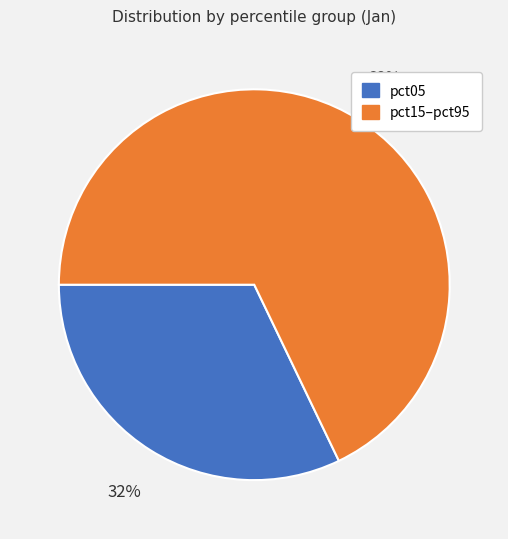

Which slice is the smallest?

pct05